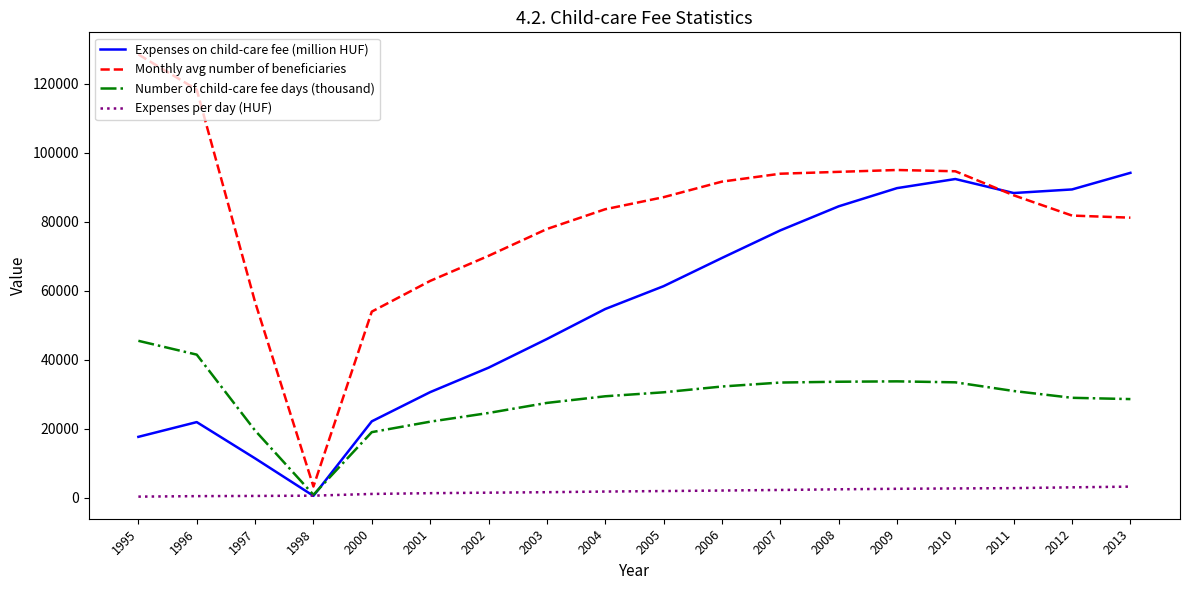

What is the minimum value for Expenses on child-care fee (million HUF)?

608.7